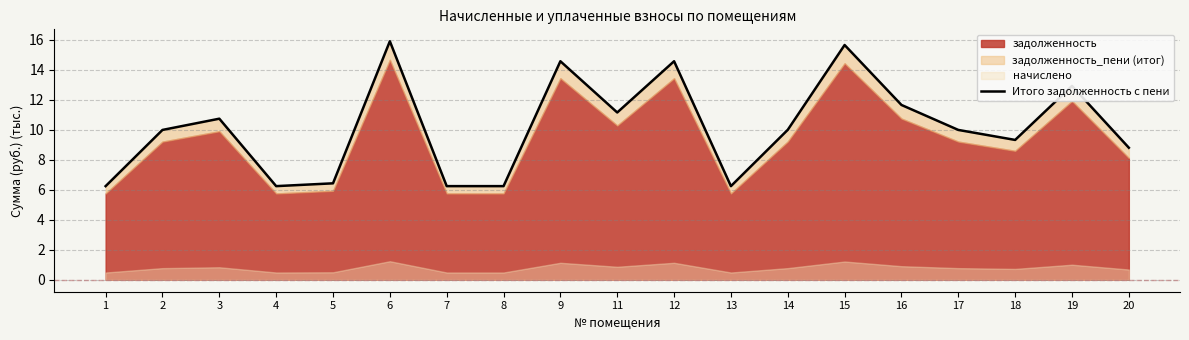

List the labels in order of value, largest first.

6, 15, 9, 12, 19, 16, 11, 3, 14, 2, 17, 18, 20, 5, 1, 4, 7, 8, 13